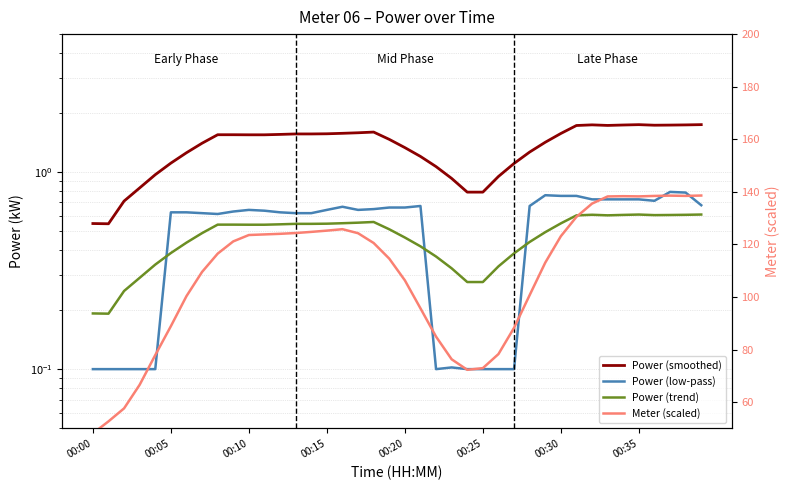

The Power (low-pass) series shows 0.6 at 00:15. True or false?

True